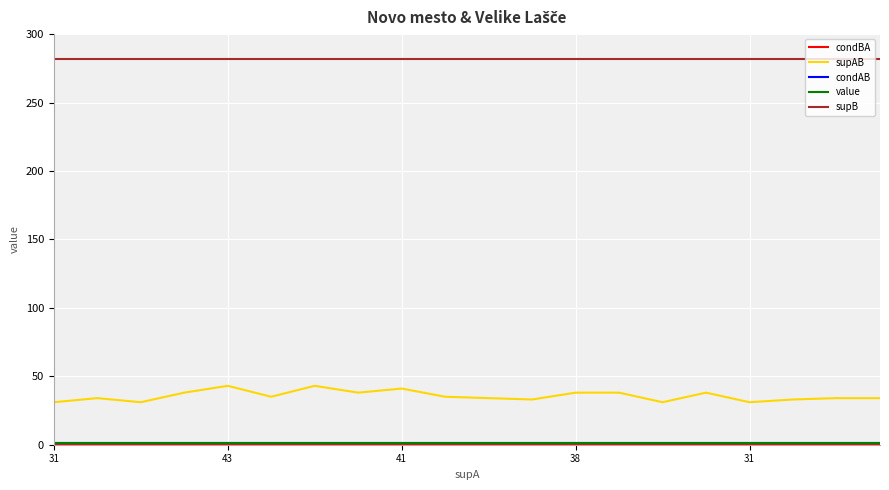

What is the sum of all supB values?

5640.0